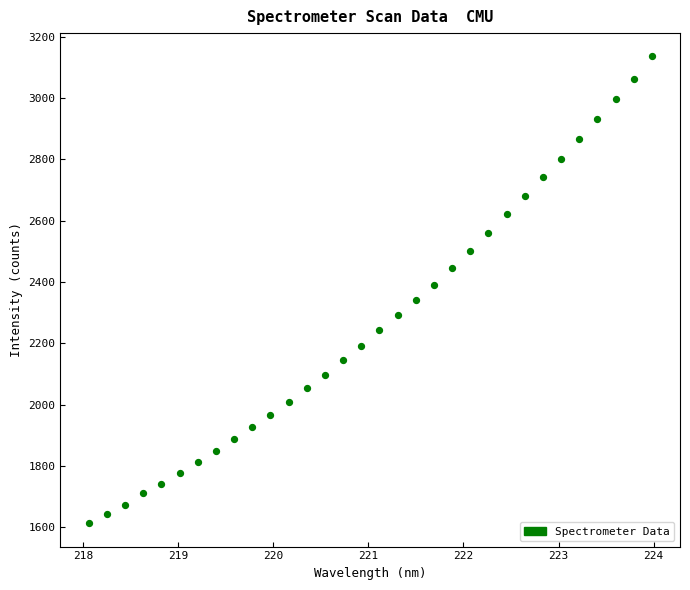

What is the range of X values (max minus min)?

5.9